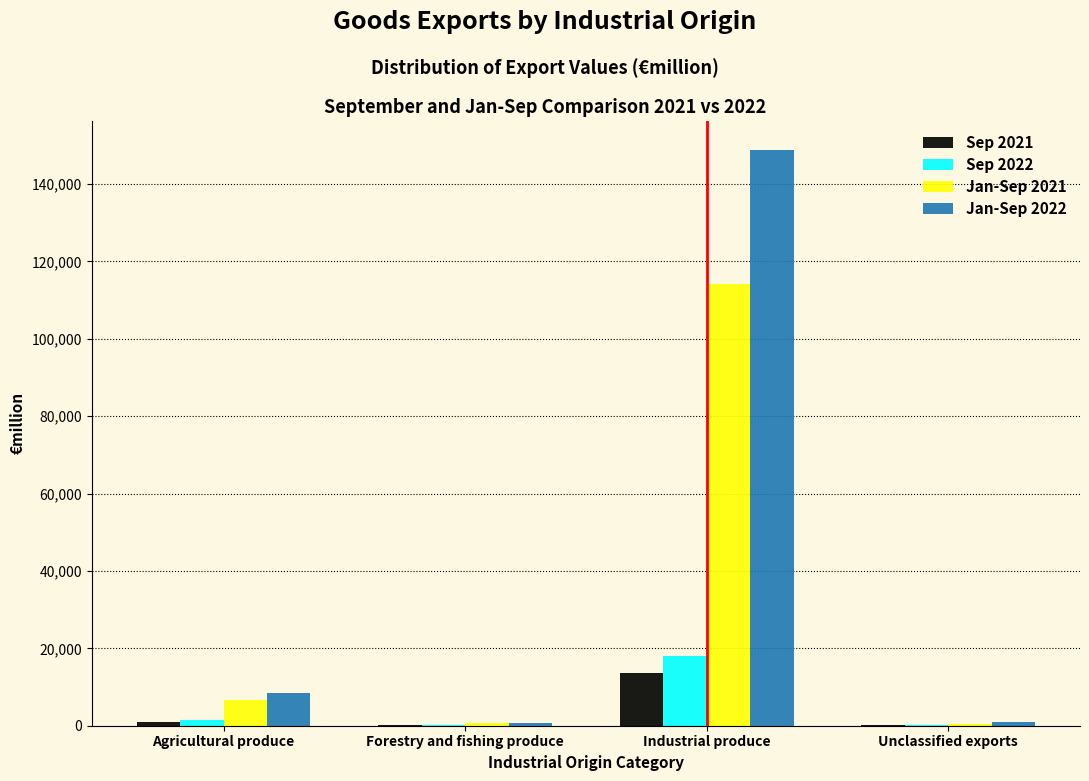

At which category is the sum across all series the highest?

Industrial produce